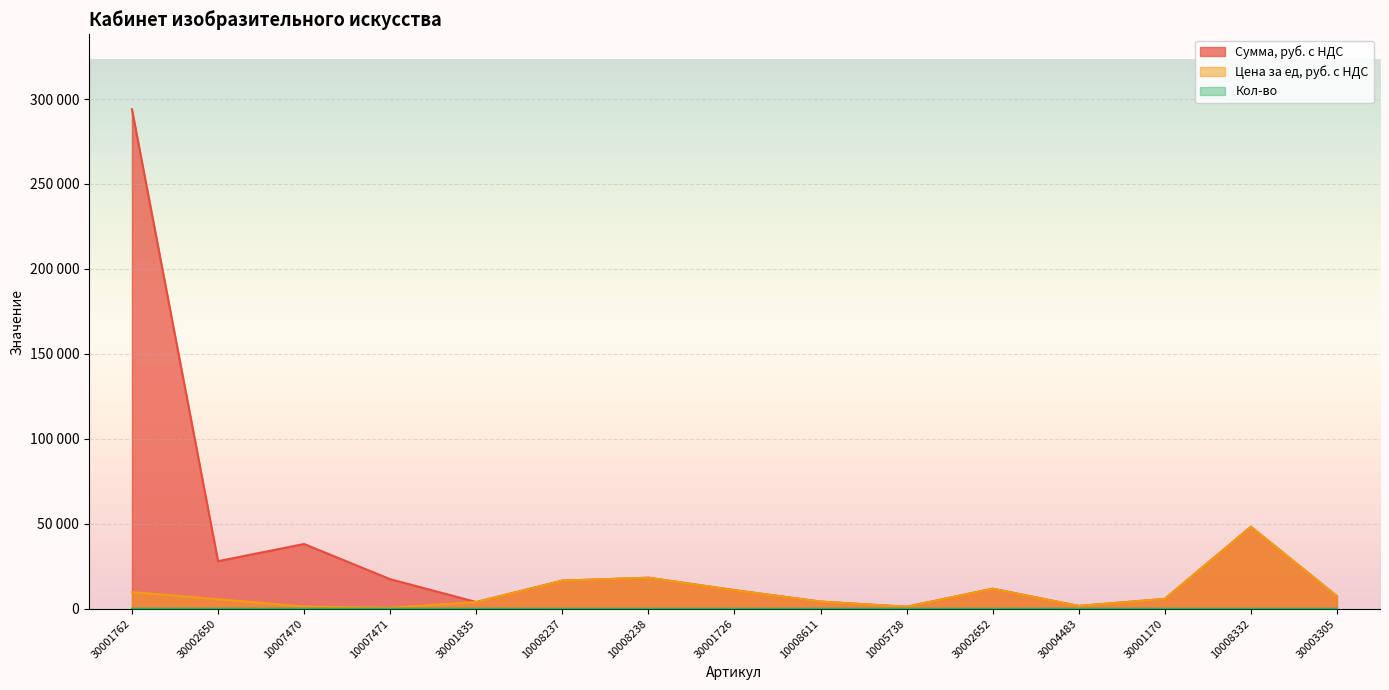

What is the sum of the Кол-во values at 10005738 and 30004483?

2